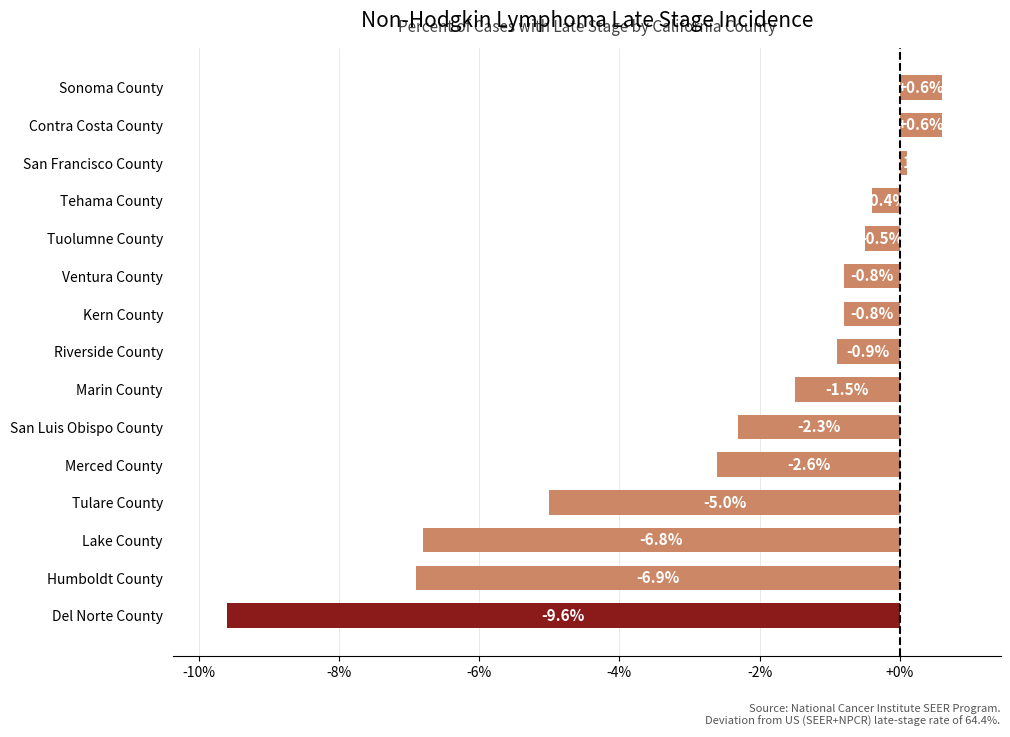

Count the number of values greater than 0.

3